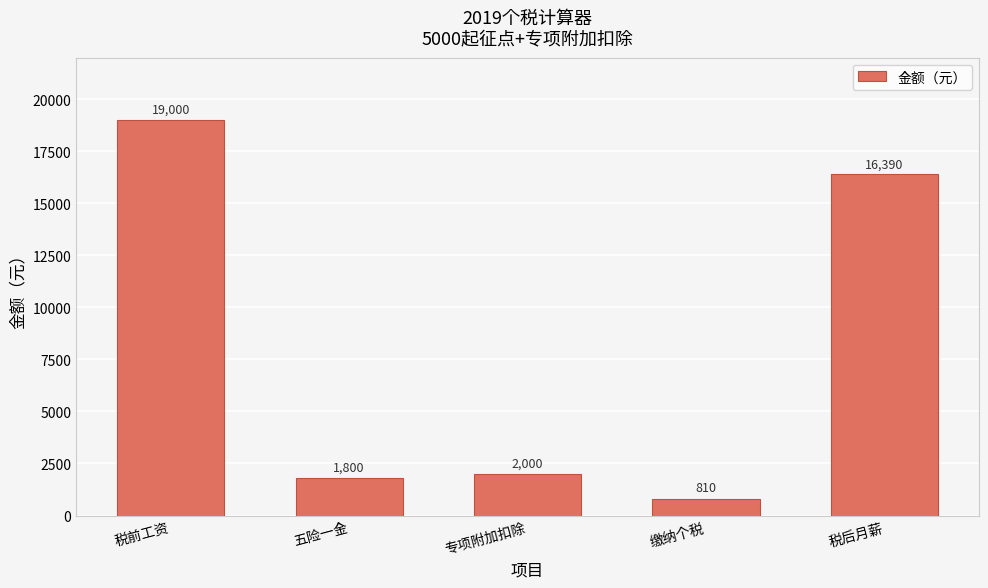

List the labels in order of value, largest first.

税前工资, 税后月薪, 专项附加扣除, 五险一金, 缴纳个税